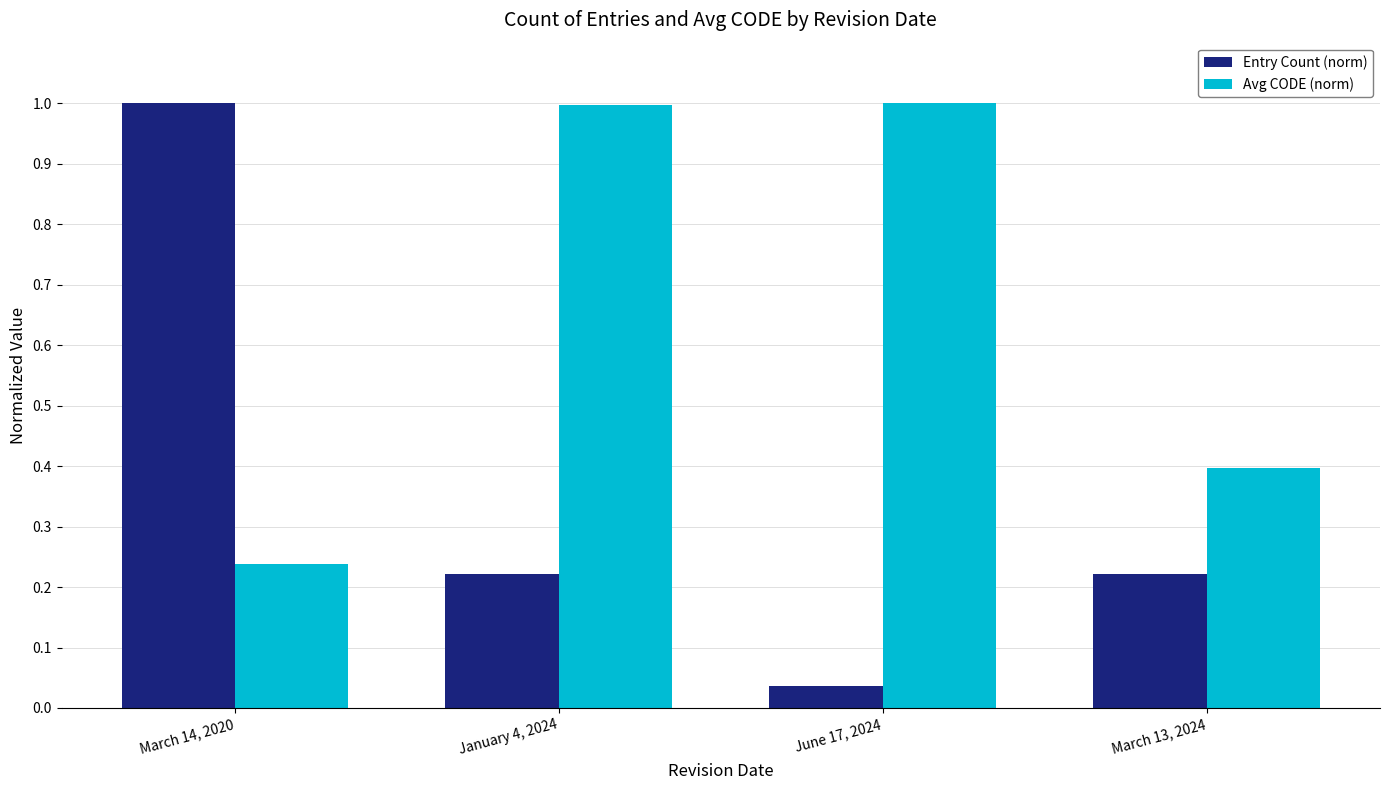

Which series has the widest spread of values?

Entry Count (norm)